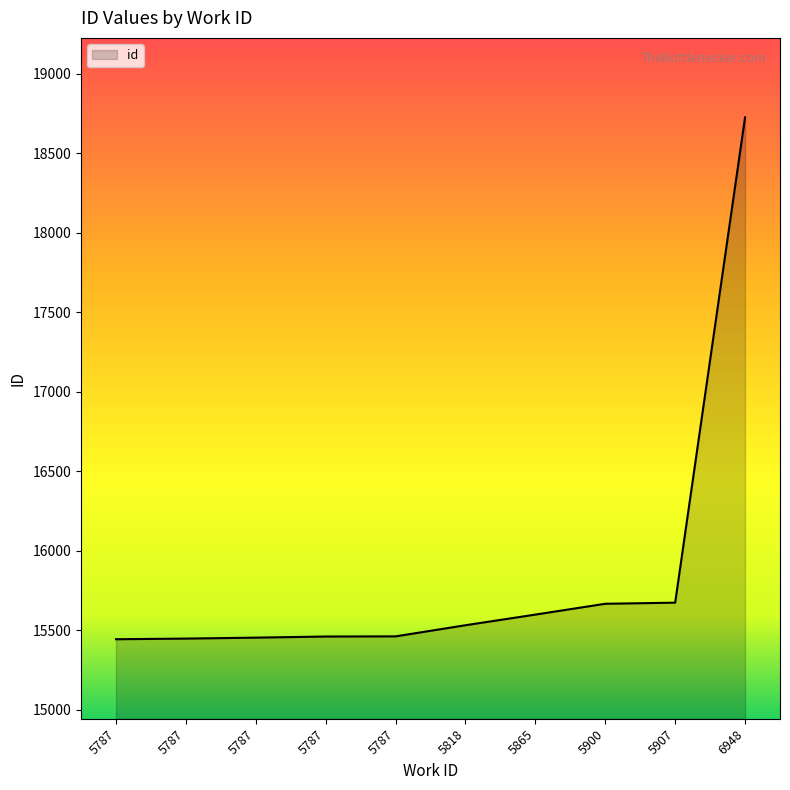

Reading left to right, transcribe all the data shown in this chart.

5787=15444	5787=15448	5787=15454	5787=15461	5787=15462	5818=15532	5865=15599	5900=15667	5907=15674	6948=18726